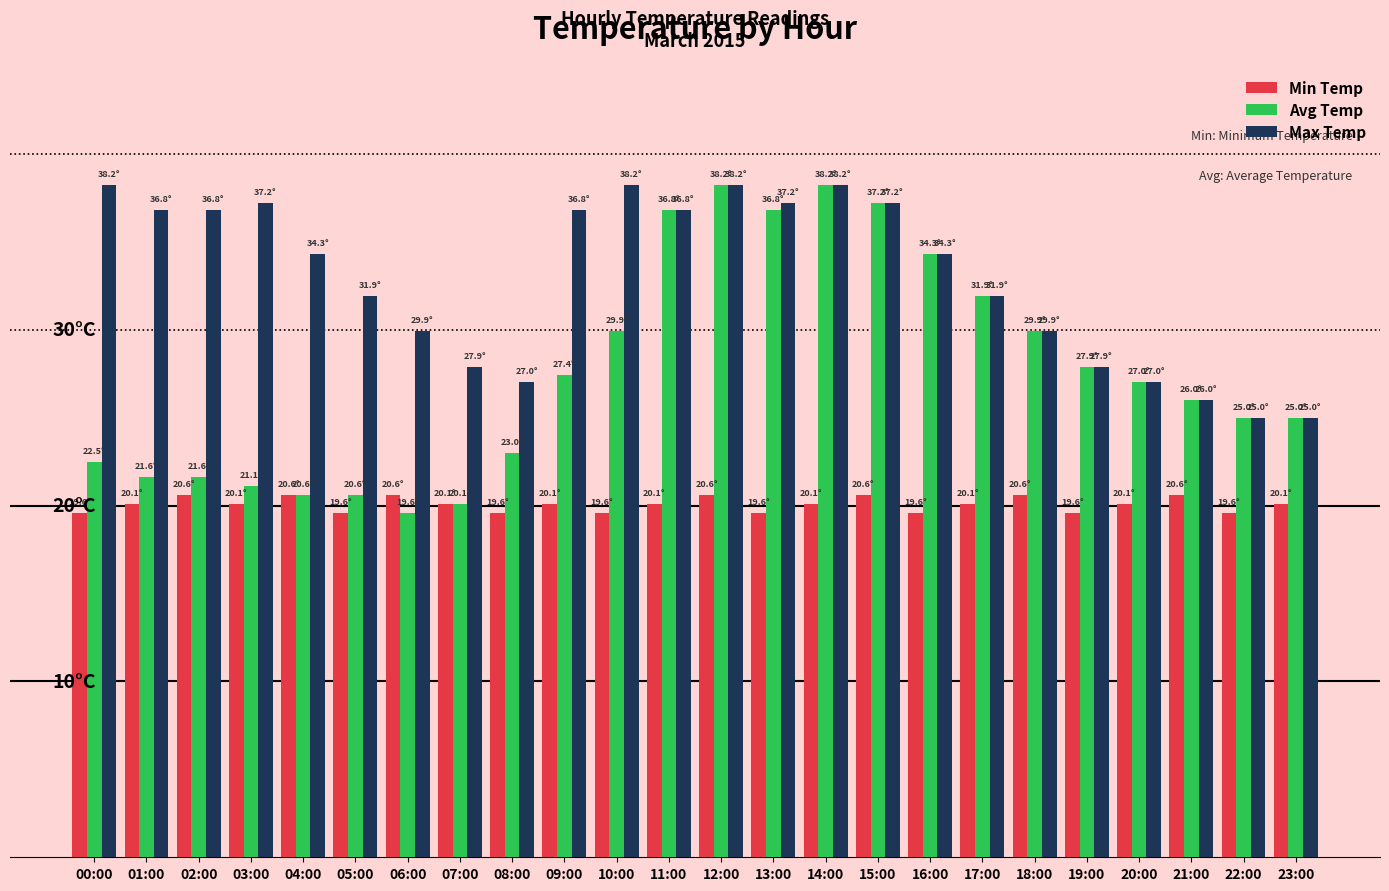

What value does the Min Temp series have at 14:00?

20.1